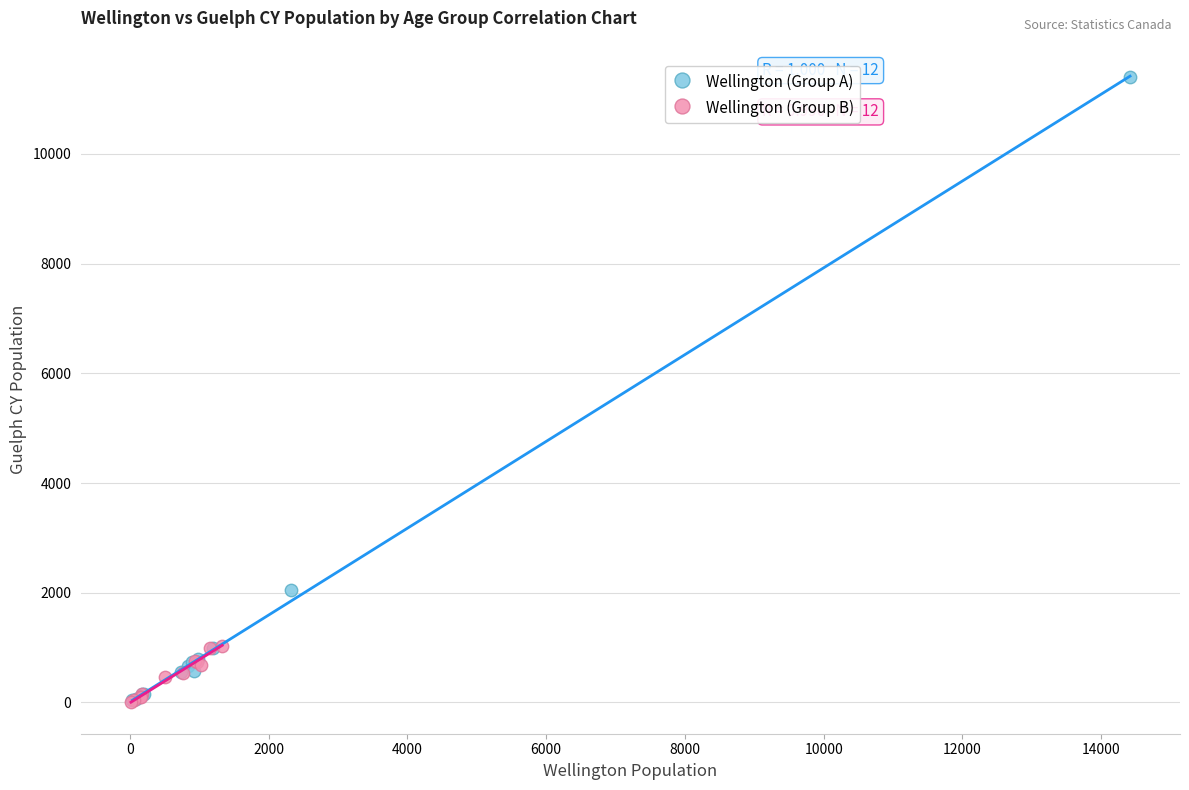

Which series contains the highest Y value?

Wellington (Group A)